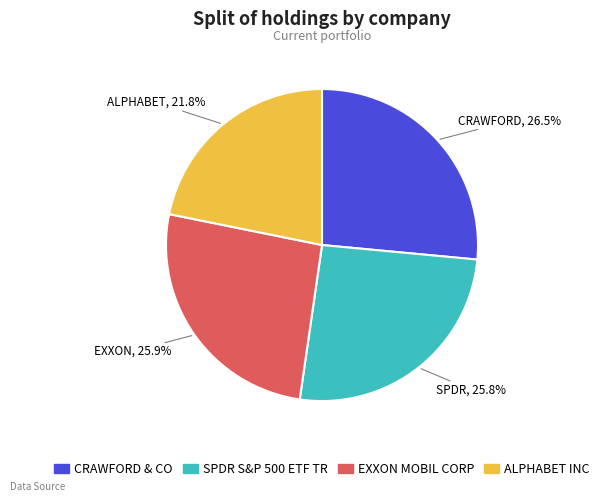

Which slice is the smallest?

ALPHABET INC